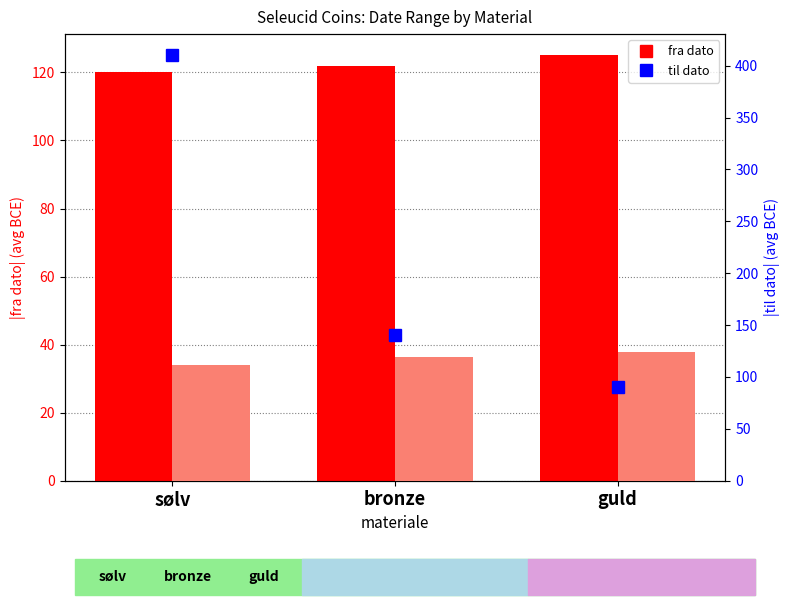

Rank the series by their average value, from lowest to highest.

til dato (abs), fra dato (abs)